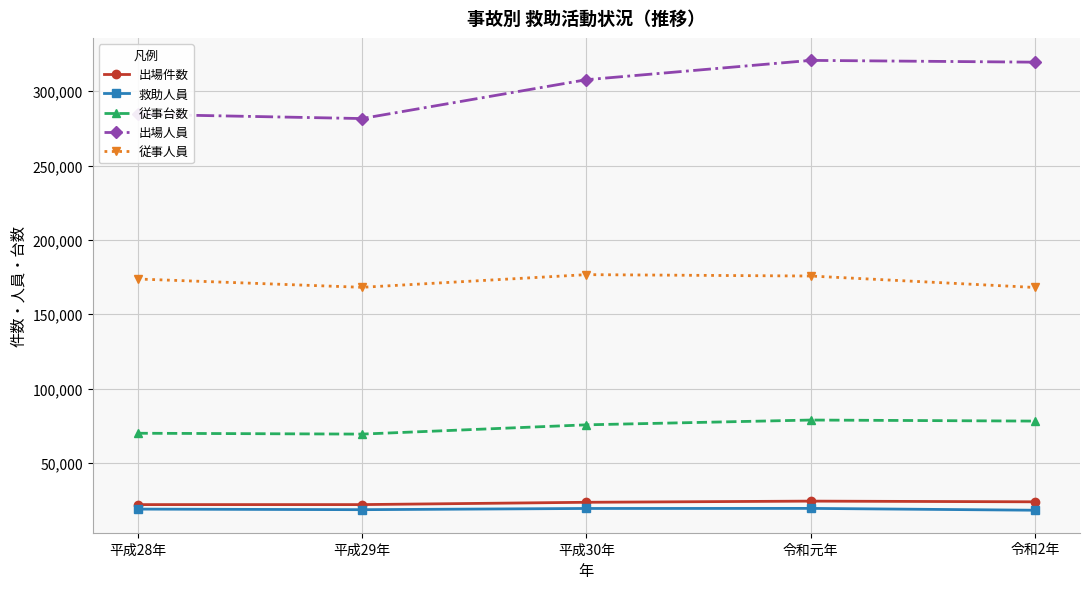

Between 平成28年 and 令和2年, which series saw the biggest shift?

出場人員